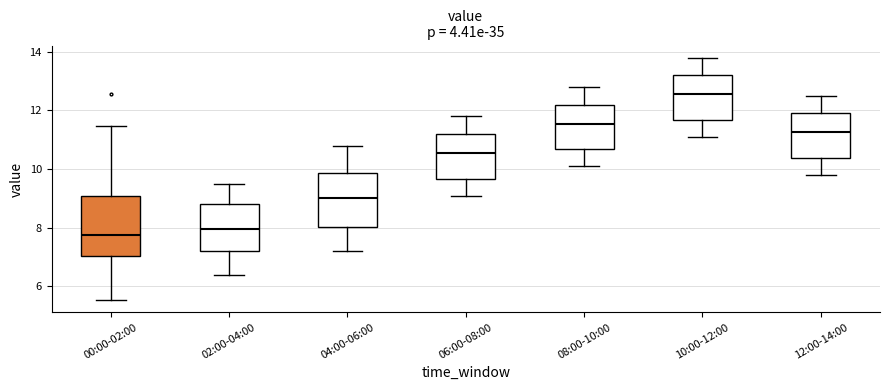

Which box is the tallest, from its lower edge to its upper edge?

00:00-02:00